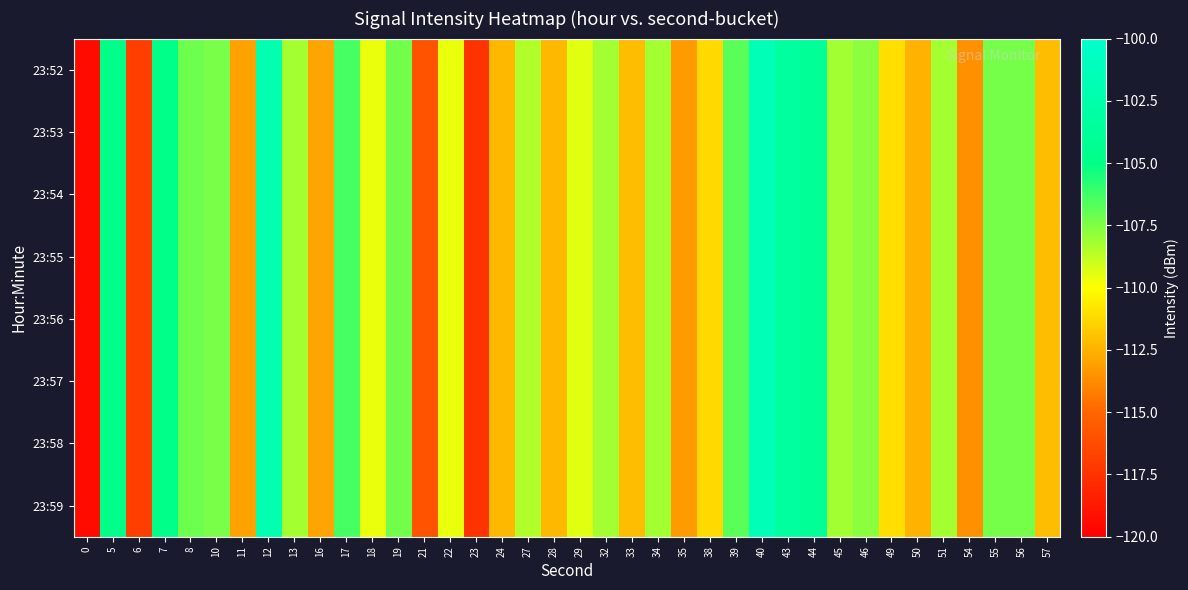

Reading left to right, what are all the values shown in this chart?

23:52: 0=-119.4	5=-104.8	6=-116.9	7=-104.9	8=-107.1	10=-107.4	11=-113.0	12=-102.2	13=-108.2	16=-113.0	17=-106.4	18=-109.5	19=-107.2	21=-115.9	22=-109.6	23=-117.5	24=-112.3	27=-108.5	28=-112.3	29=-109.4	32=-108.1	33=-112.2	34=-108.1	35=-113.2	38=-111.2	39=-106.7	40=-101.5	43=-103.4	44=-103.9	45=-108.1	46=-107.7	49=-111.0	50=-112.5	51=-108.2	54=-113.5	55=-107.3	56=-107.3	57=-112.1
23:53: 0=-119.4	5=-104.8	6=-116.9	7=-104.9	8=-107.1	10=-107.4	11=-113.0	12=-102.2	13=-108.2	16=-113.0	17=-106.4	18=-109.5	19=-107.2	21=-115.9	22=-109.6	23=-117.5	24=-112.3	27=-108.5	28=-112.3	29=-109.4	32=-108.1	33=-112.2	34=-108.1	35=-113.2	38=-111.2	39=-106.7	40=-101.5	43=-103.4	44=-103.9	45=-108.1	46=-107.7	49=-111.0	50=-112.5	51=-108.2	54=-113.5	55=-107.3	56=-107.3	57=-112.1
23:54: 0=-119.4	5=-104.8	6=-116.9	7=-104.9	8=-107.1	10=-107.4	11=-113.0	12=-102.2	13=-108.2	16=-113.0	17=-106.4	18=-109.5	19=-107.2	21=-115.9	22=-109.6	23=-117.5	24=-112.3	27=-108.5	28=-112.3	29=-109.4	32=-108.1	33=-112.2	34=-108.1	35=-113.2	38=-111.2	39=-106.7	40=-101.5	43=-103.4	44=-103.9	45=-108.1	46=-107.7	49=-111.0	50=-112.5	51=-108.2	54=-113.5	55=-107.3	56=-107.3	57=-112.1
23:55: 0=-119.4	5=-104.8	6=-116.9	7=-104.9	8=-107.1	10=-107.4	11=-113.0	12=-102.2	13=-108.2	16=-113.0	17=-106.4	18=-109.5	19=-107.2	21=-115.9	22=-109.6	23=-117.5	24=-112.3	27=-108.5	28=-112.3	29=-109.4	32=-108.1	33=-112.2	34=-108.1	35=-113.2	38=-111.2	39=-106.7	40=-101.5	43=-103.4	44=-103.9	45=-108.1	46=-107.7	49=-111.0	50=-112.5	51=-108.2	54=-113.5	55=-107.3	56=-107.3	57=-112.1
23:56: 0=-119.4	5=-104.8	6=-116.9	7=-104.9	8=-107.1	10=-107.4	11=-113.0	12=-102.2	13=-108.2	16=-113.0	17=-106.4	18=-109.5	19=-107.2	21=-115.9	22=-109.6	23=-117.5	24=-112.3	27=-108.5	28=-112.3	29=-109.4	32=-108.1	33=-112.2	34=-108.1	35=-113.2	38=-111.2	39=-106.7	40=-101.5	43=-103.4	44=-103.9	45=-108.1	46=-107.7	49=-111.0	50=-112.5	51=-108.2	54=-113.5	55=-107.3	56=-107.3	57=-112.1
23:57: 0=-119.4	5=-104.8	6=-116.9	7=-104.9	8=-107.1	10=-107.4	11=-113.0	12=-102.2	13=-108.2	16=-113.0	17=-106.4	18=-109.5	19=-107.2	21=-115.9	22=-109.6	23=-117.5	24=-112.3	27=-108.5	28=-112.3	29=-109.4	32=-108.1	33=-112.2	34=-108.1	35=-113.2	38=-111.2	39=-106.7	40=-101.5	43=-103.4	44=-103.9	45=-108.1	46=-107.7	49=-111.0	50=-112.5	51=-108.2	54=-113.5	55=-107.3	56=-107.3	57=-112.1
23:58: 0=-119.4	5=-104.8	6=-116.9	7=-104.9	8=-107.1	10=-107.4	11=-113.0	12=-102.2	13=-108.2	16=-113.0	17=-106.4	18=-109.5	19=-107.2	21=-115.9	22=-109.6	23=-117.5	24=-112.3	27=-108.5	28=-112.3	29=-109.4	32=-108.1	33=-112.2	34=-108.1	35=-113.2	38=-111.2	39=-106.7	40=-101.5	43=-103.4	44=-103.9	45=-108.1	46=-107.7	49=-111.0	50=-112.5	51=-108.2	54=-113.5	55=-107.3	56=-107.3	57=-112.1
23:59: 0=-119.4	5=-104.8	6=-116.9	7=-104.9	8=-107.1	10=-107.4	11=-113.0	12=-102.2	13=-108.2	16=-113.0	17=-106.4	18=-109.5	19=-107.2	21=-115.9	22=-109.6	23=-117.5	24=-112.3	27=-108.5	28=-112.3	29=-109.4	32=-108.1	33=-112.2	34=-108.1	35=-113.2	38=-111.2	39=-106.7	40=-101.5	43=-103.4	44=-103.9	45=-108.1	46=-107.7	49=-111.0	50=-112.5	51=-108.2	54=-113.5	55=-107.3	56=-107.3	57=-112.1